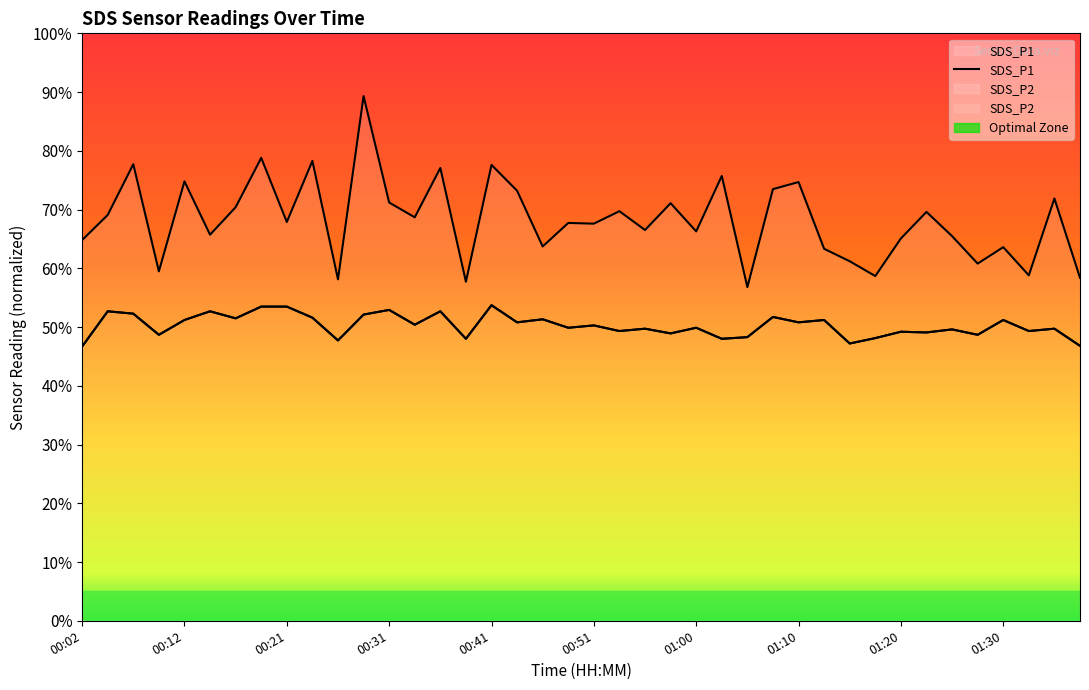

The chart shows a value of 0.3 at 17. True or false?

False